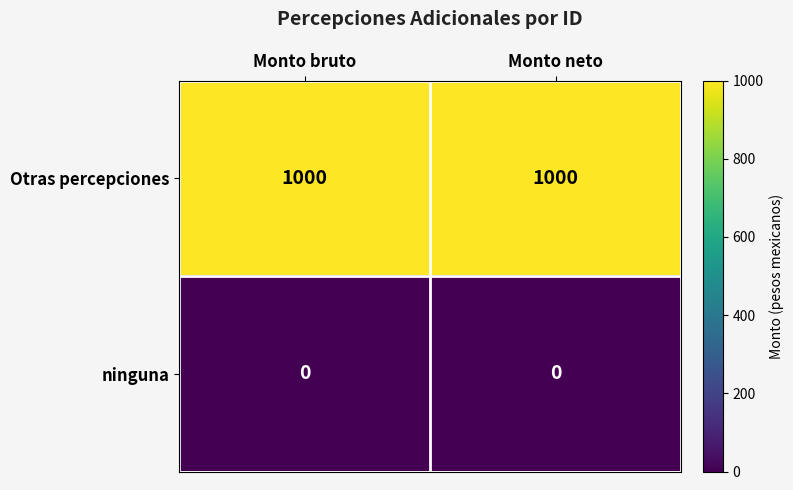

The Otras percepciones series shows 283 at Monto neto. True or false?

False